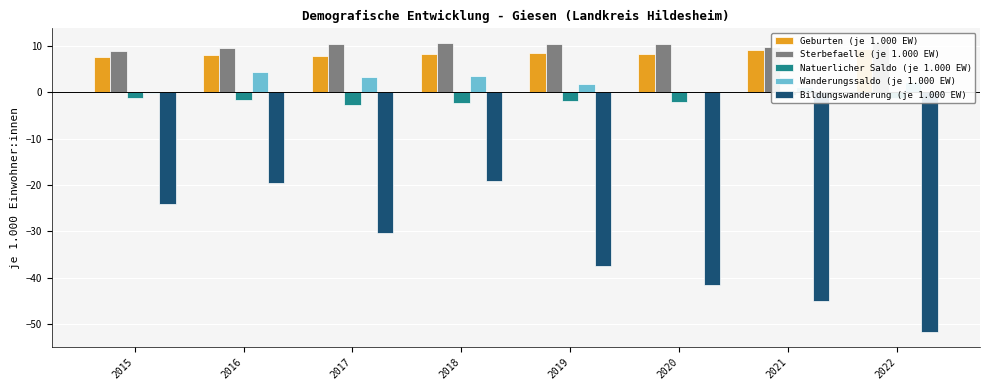

Reading left to right, what are all the values shown in this chart?

Geburten (je 1.000 EW): 2015=7.6	2016=7.9	2017=7.7	2018=8.2	2019=8.5	2020=8.2	2021=9.1	2022=9.2
Sterbefaelle (je 1.000 EW): 2015=8.9	2016=9.5	2017=10.4	2018=10.6	2019=10.4	2020=10.4	2021=9.7	2022=10.5
Natuerlicher Saldo (je 1.000 EW): 2015=-1.3	2016=-1.6	2017=-2.7	2018=-2.4	2019=-2.0	2020=-2.2	2021=-0.7	2022=-1.3
Wanderungssaldo (je 1.000 EW): 2015=-0.2	2016=4.4	2017=3.2	2018=3.4	2019=1.8	2020=0.1	2021=1.0	2022=2.2
Bildungswanderung (je 1.000 EW): 2015=-24.0	2016=-19.6	2017=-30.4	2018=-19.1	2019=-37.5	2020=-41.6	2021=-44.9	2022=-51.7